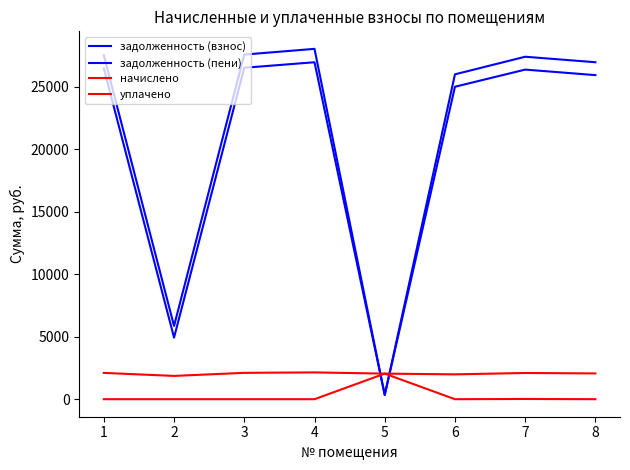

How many distinct data groups are displayed?

4